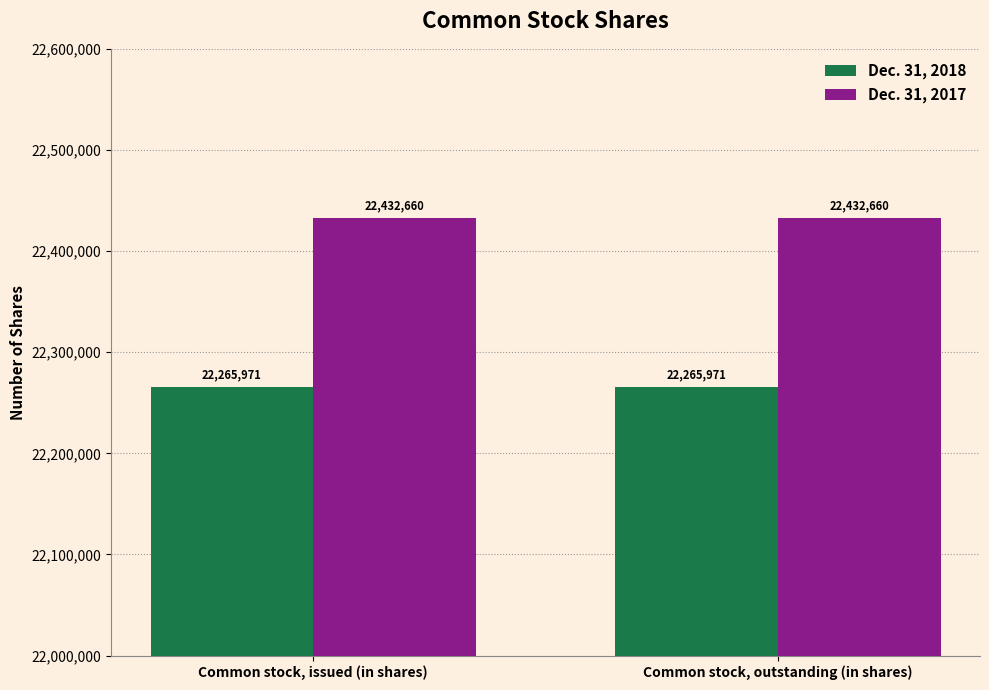

What is the minimum value shown in the chart?

22265971